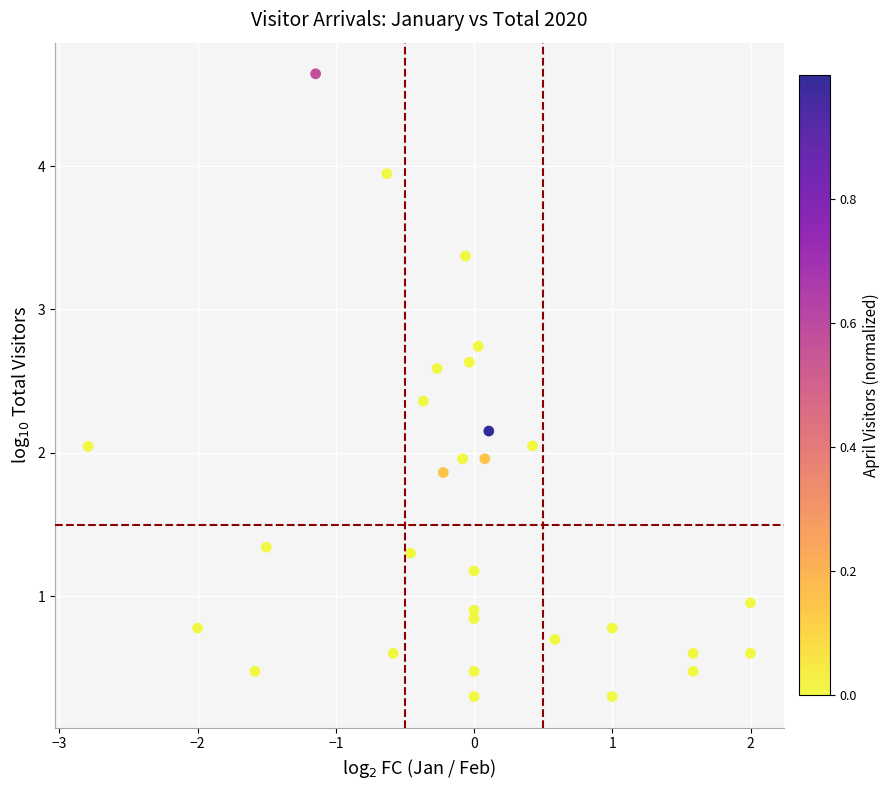

What is the range of X values (max minus min)?

4.8